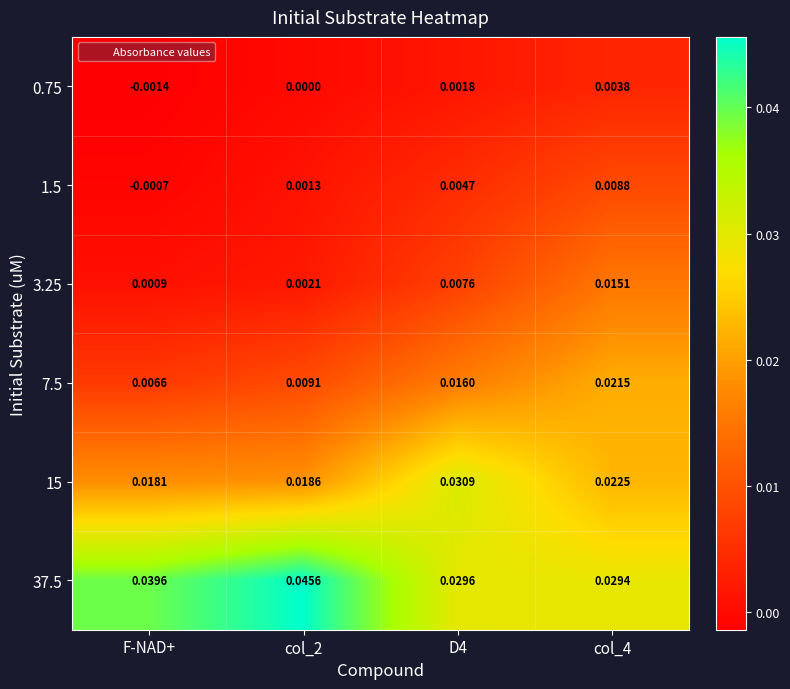

Where is 15 nearest to the value 0?

F-NAD+